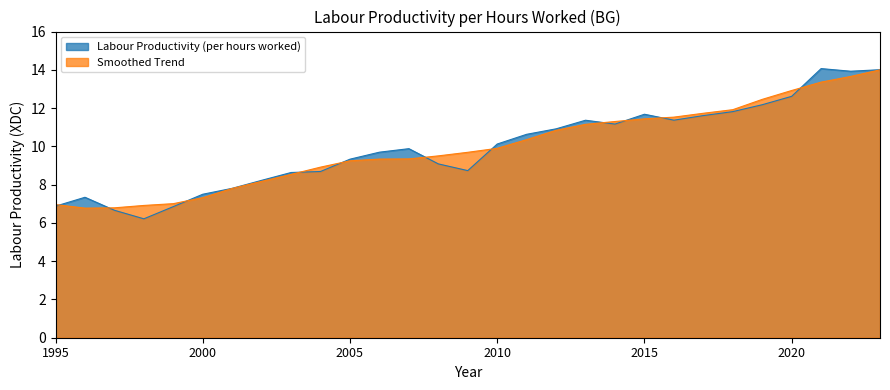

What is the value of the 22nd point from the left?

11.4